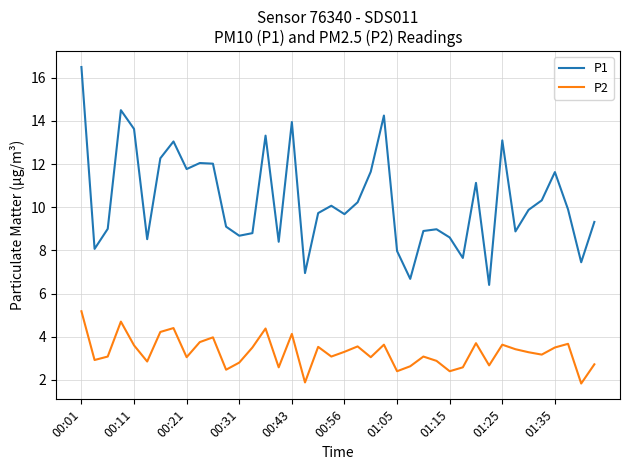

Which series has the largest total across all categories?

P1